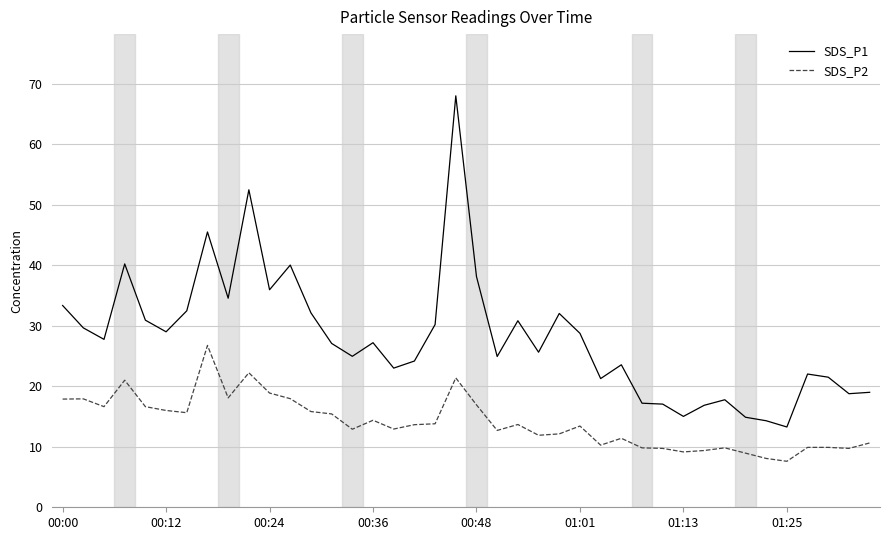

What is the difference between the maximum and minimum values in the SDS_P1 series?

54.7